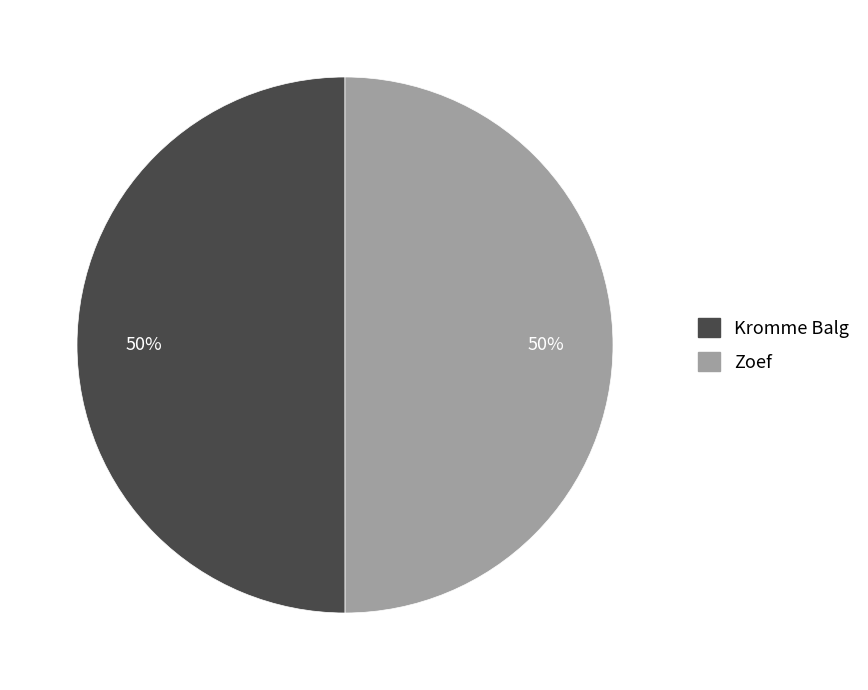

Count the number of slices in the pie.

2